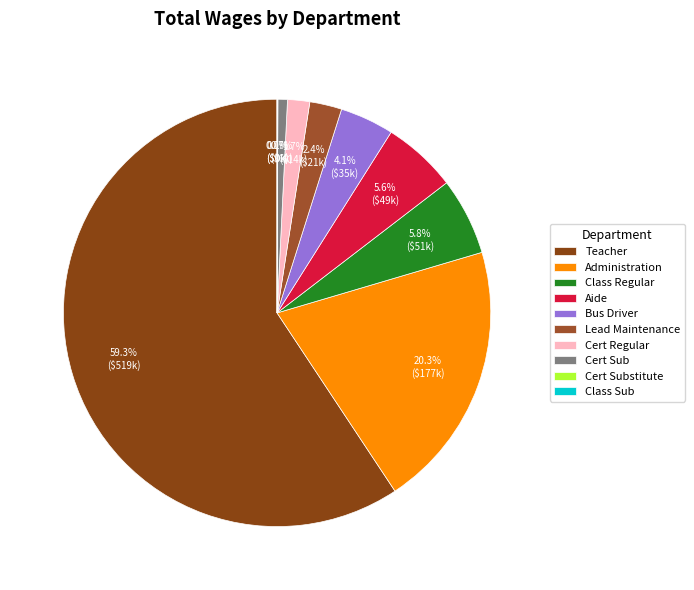

Is there a majority slice in this chart?

Yes